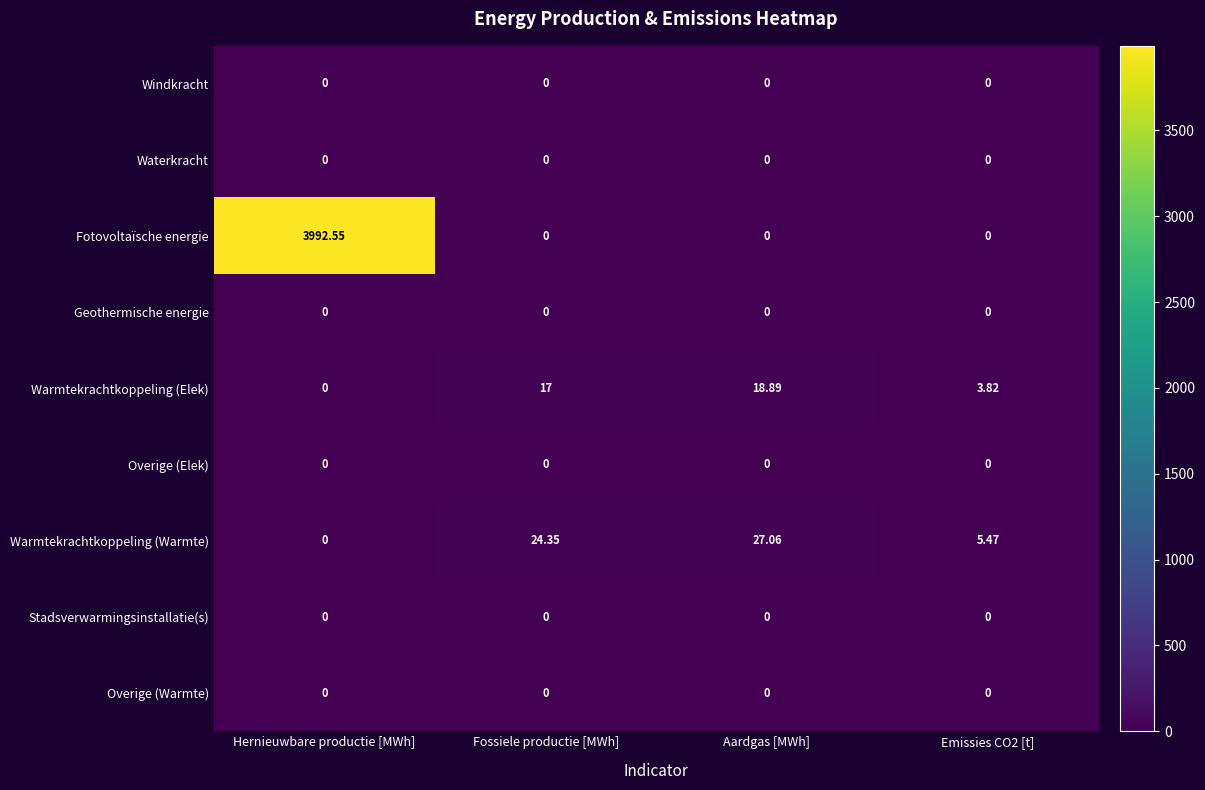

At which category is the sum across all series the highest?

Hernieuwbare productie [MWh]